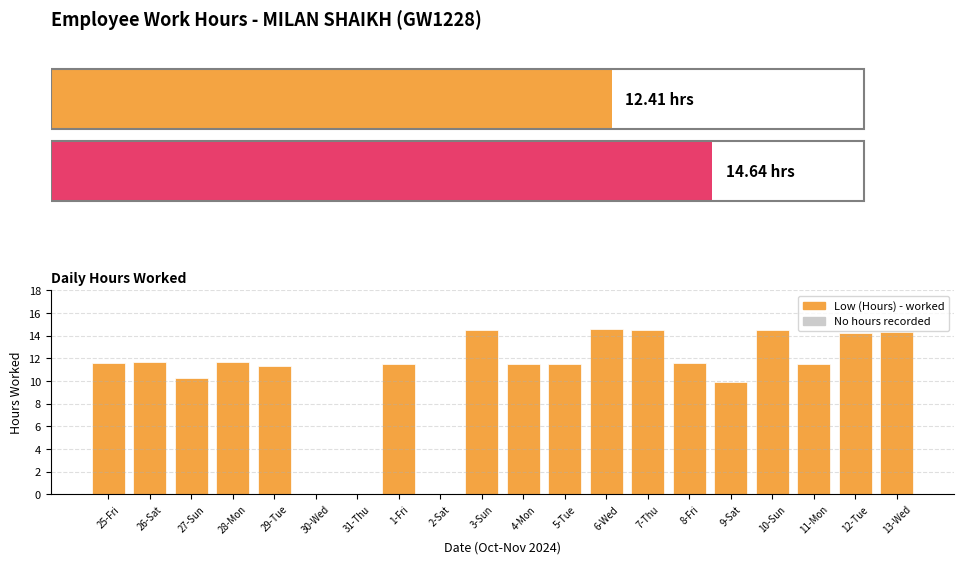

How many series are shown in this chart?

1